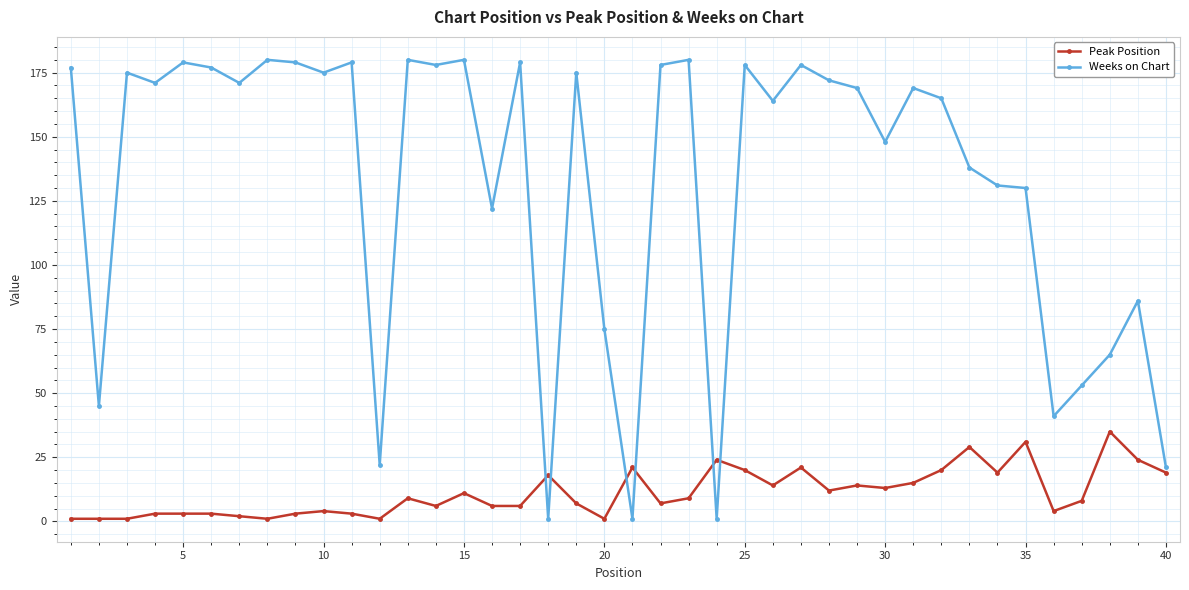

What are all the series names shown in the legend?

Peak Position, Weeks on Chart